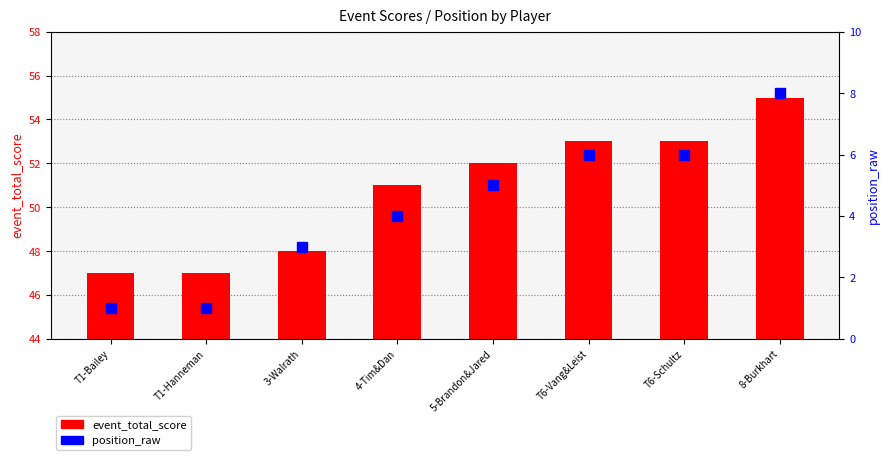

List the series in order of their overall mean, highest first.

event_total_score, position_raw